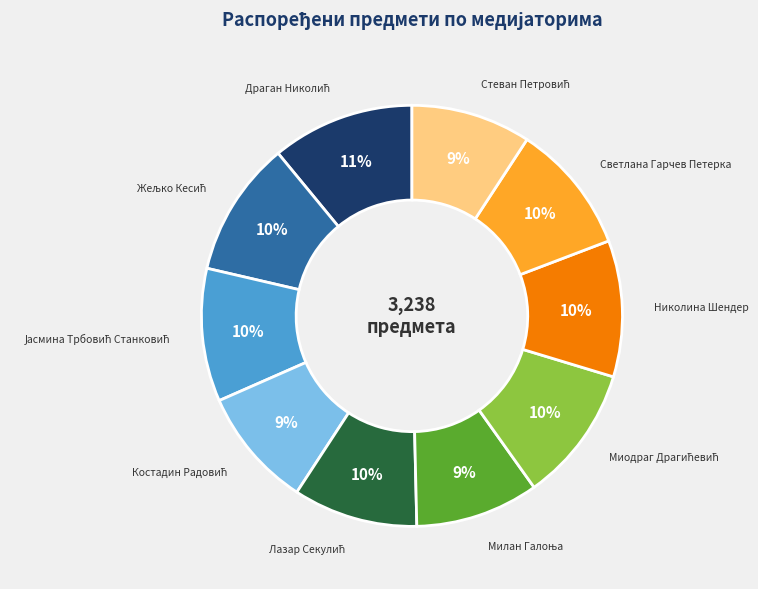

To the nearest percent, what percentage of the pie is Светлана Гарчев Петерка?

10%